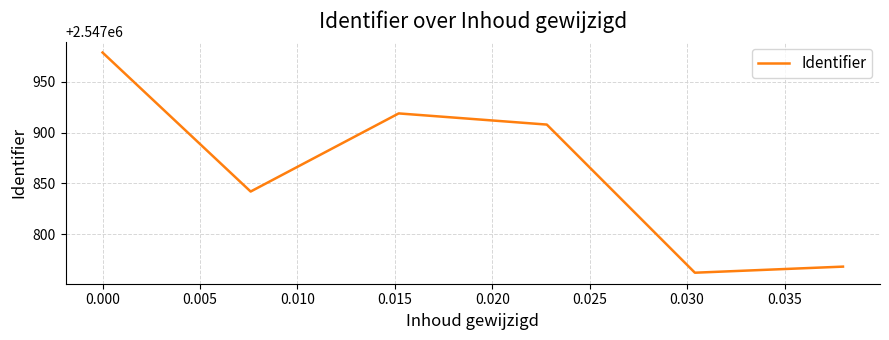

What is the minimum value shown in the chart?

2547762